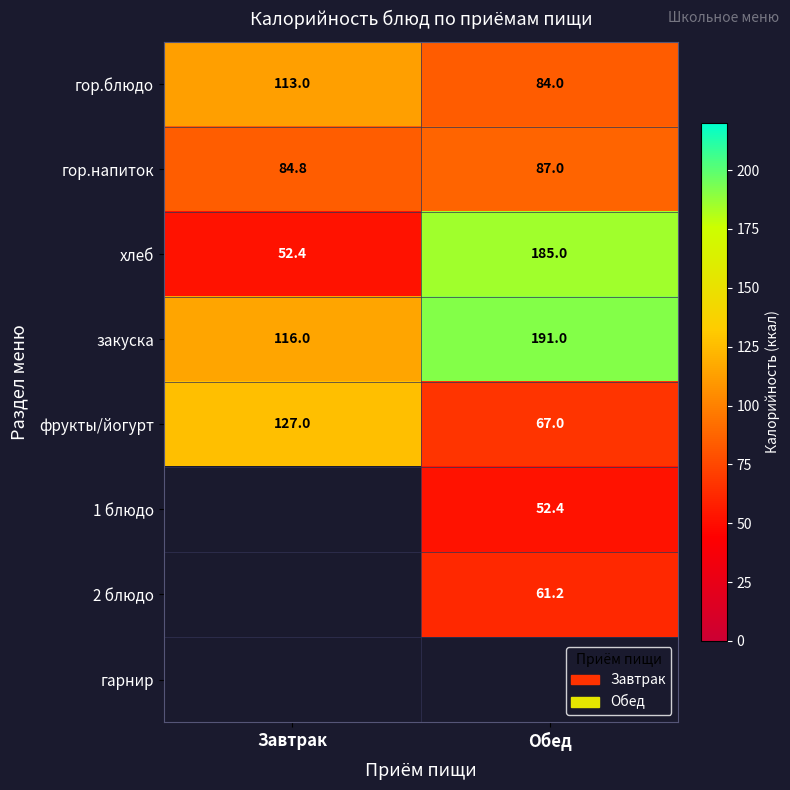

True or false: гор.блюдо has a value of 113.0 at Завтрак.

True